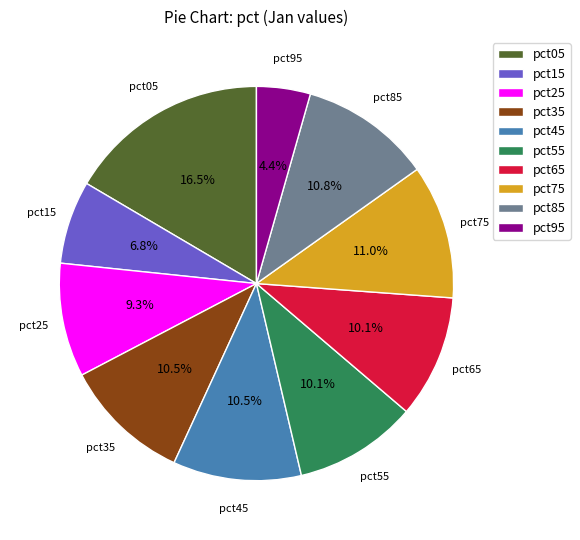

Which has a higher value, pct95 or pct85?

pct85